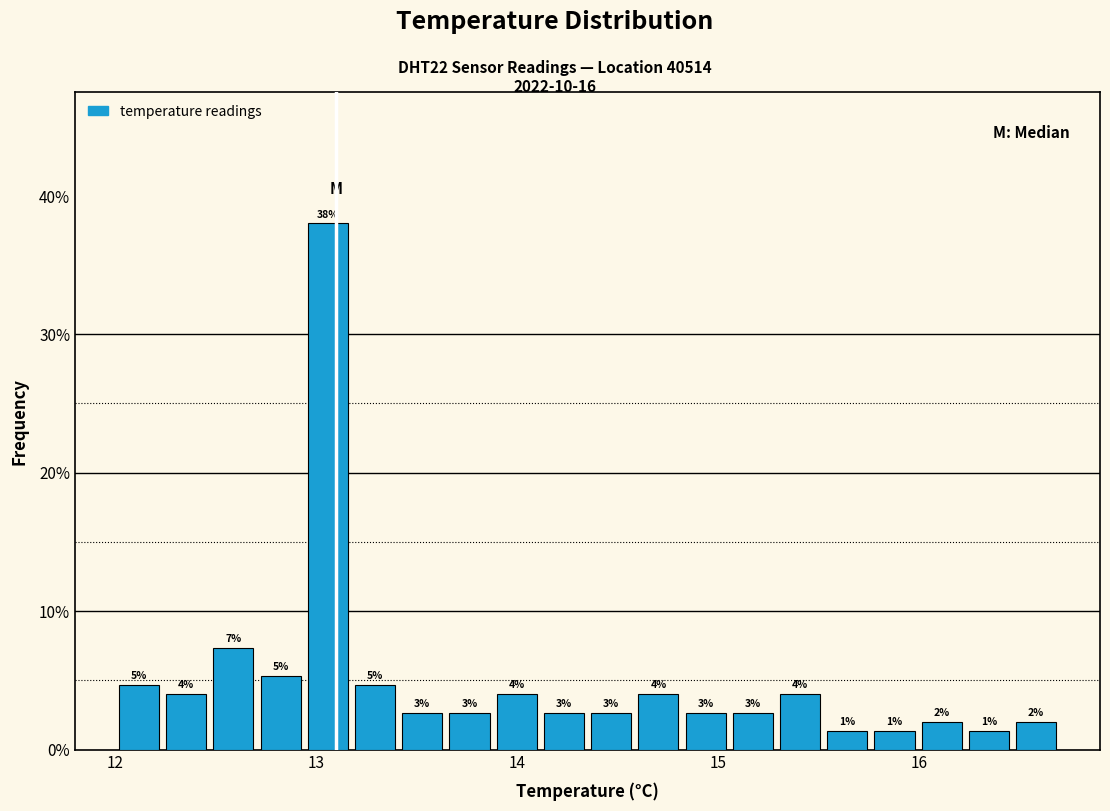

Around what value on the x-axis is the tallest bar? Give the approximate position of its centre, as read against the axis.

13.1